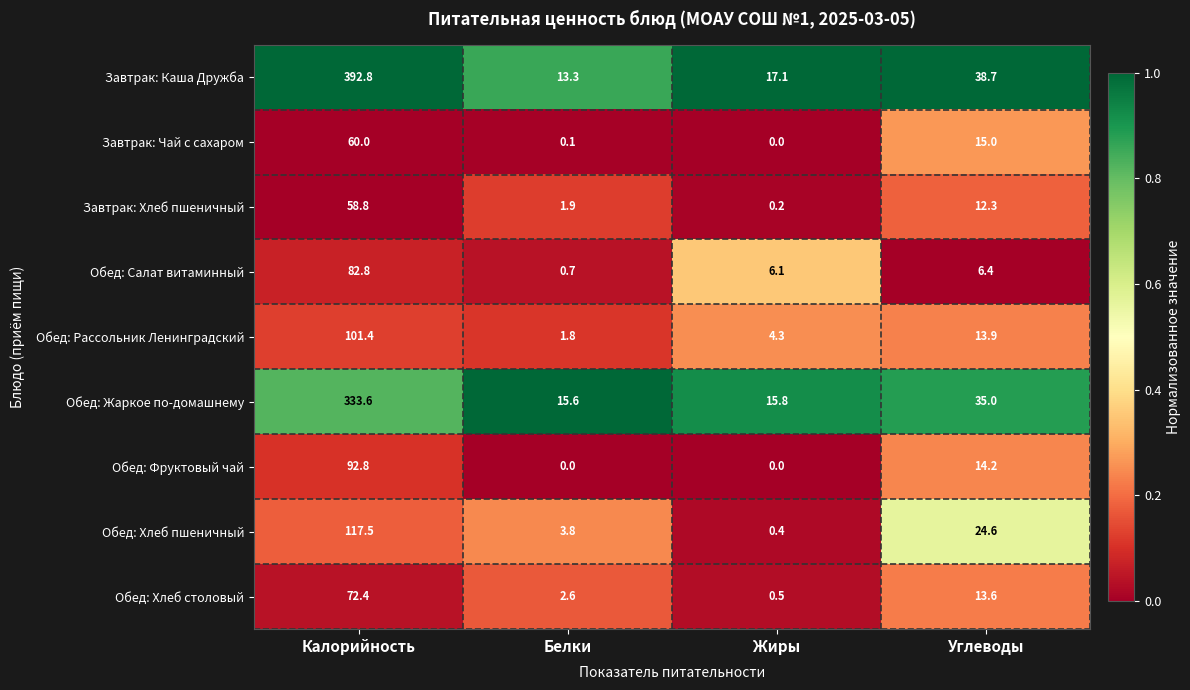

The Обед: Хлеб столовый series shows 2.6 at Белки. True or false?

True